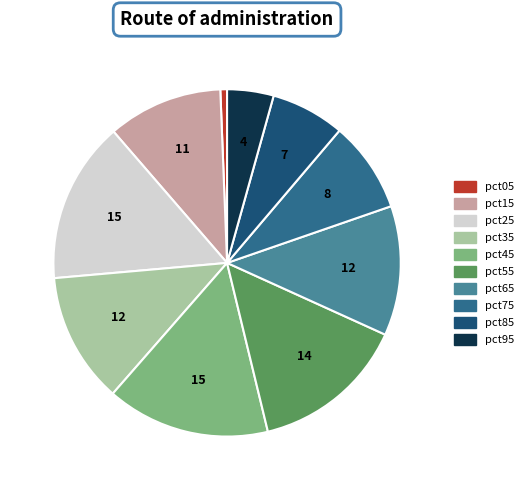

What is the smallest slice in the pie chart?

pct05